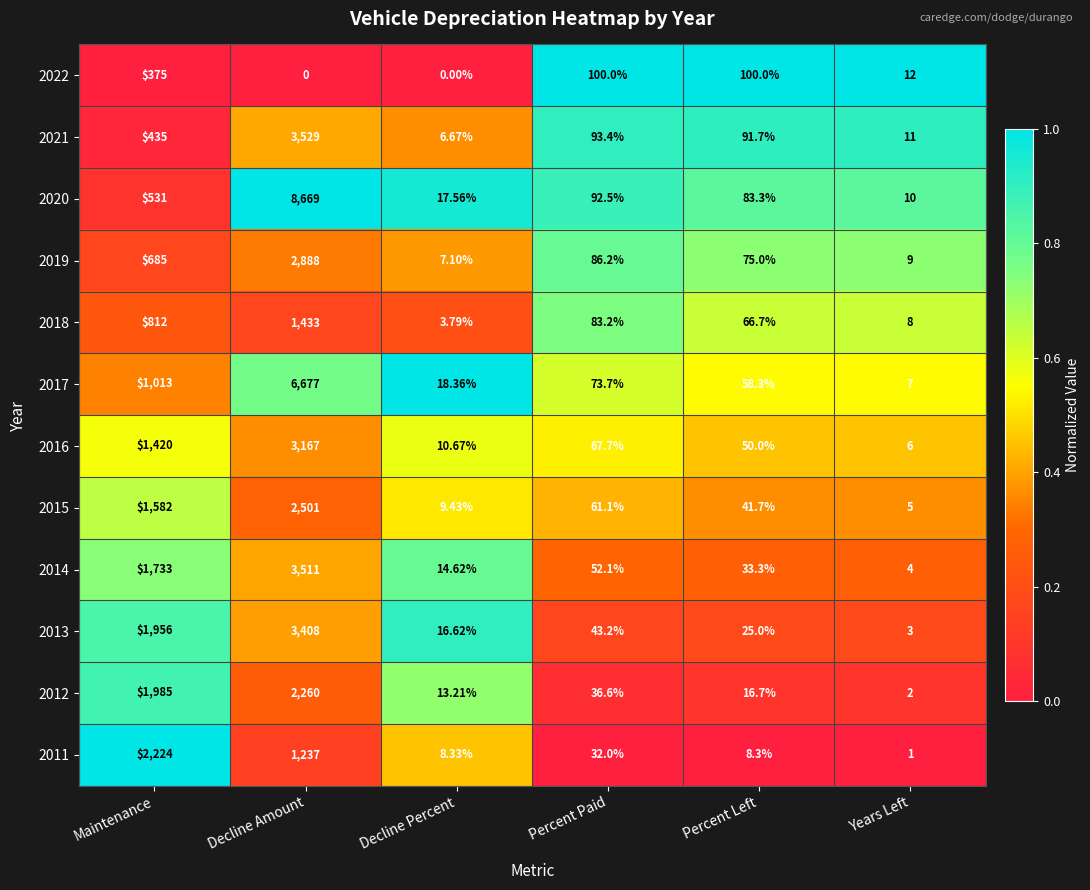

At which category is the sum across all series the highest?

Decline Amount